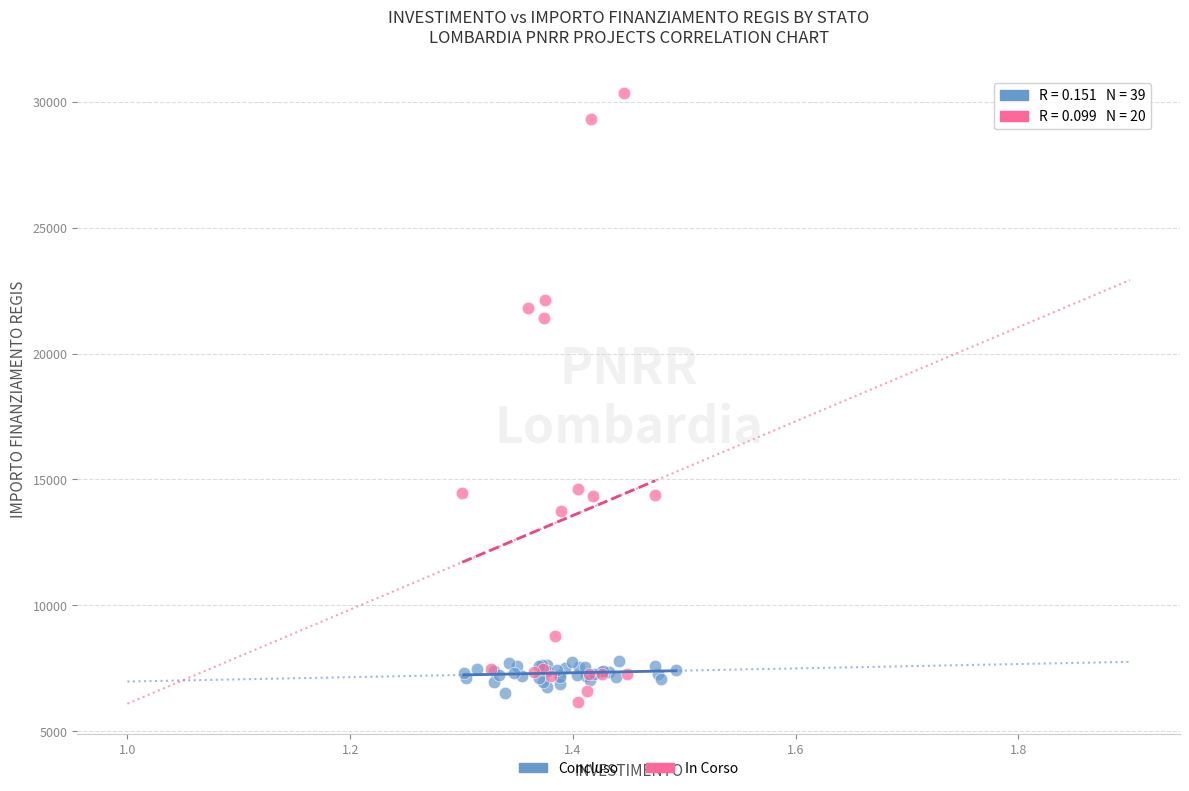

Which series contains the highest Y value?

In Corso